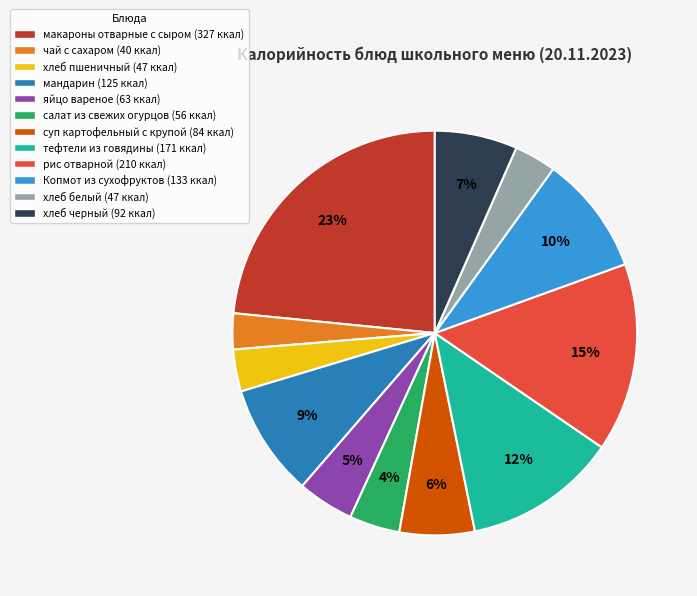

To the nearest percent, what is the combined percentage of чай с сахаром (40 ккал) and мандарин (125 ккал)?

12%